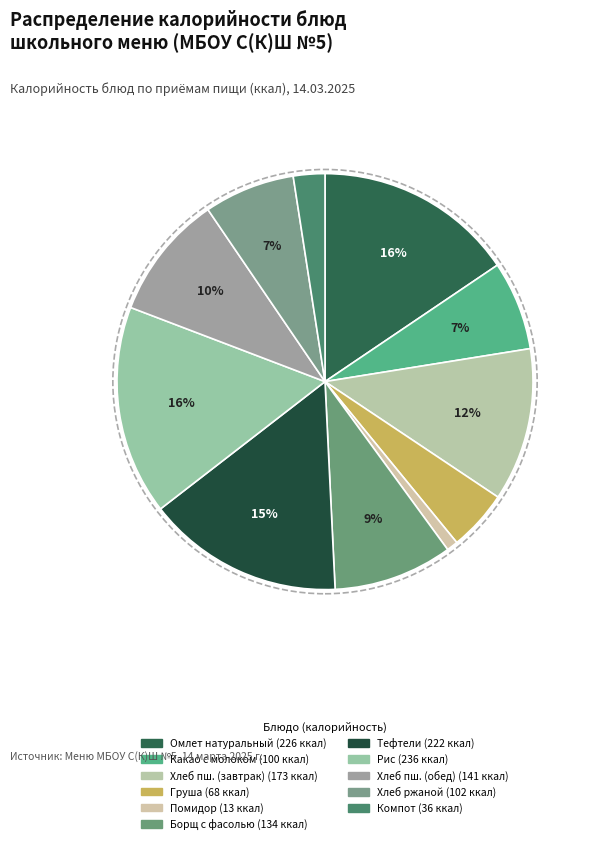

Count the number of slices in the pie.

11